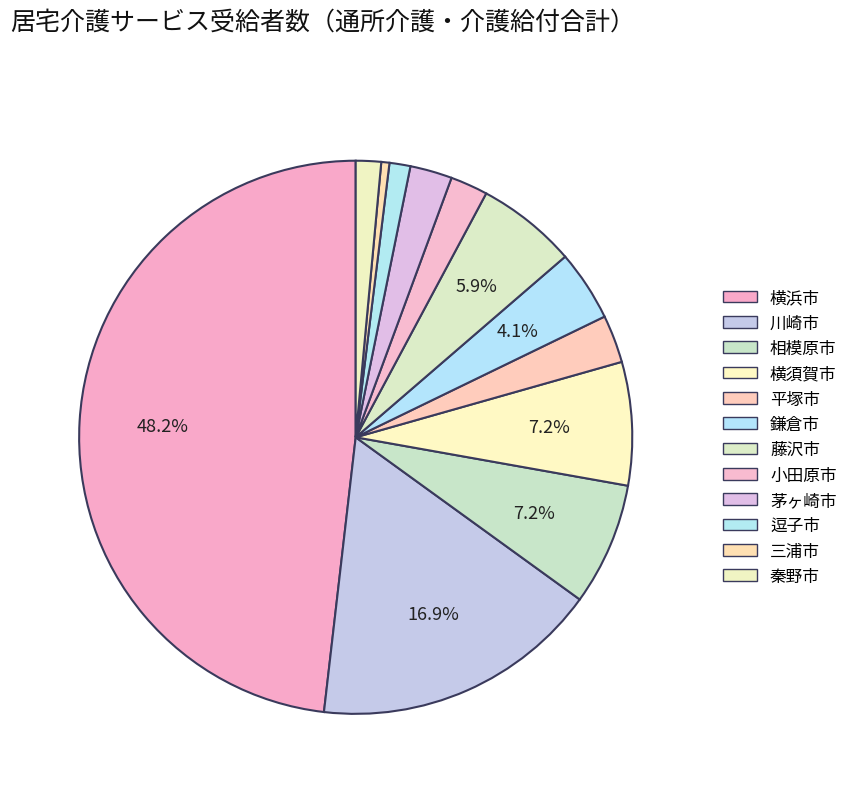

To the nearest percent, what is the average slice percentage?

8%